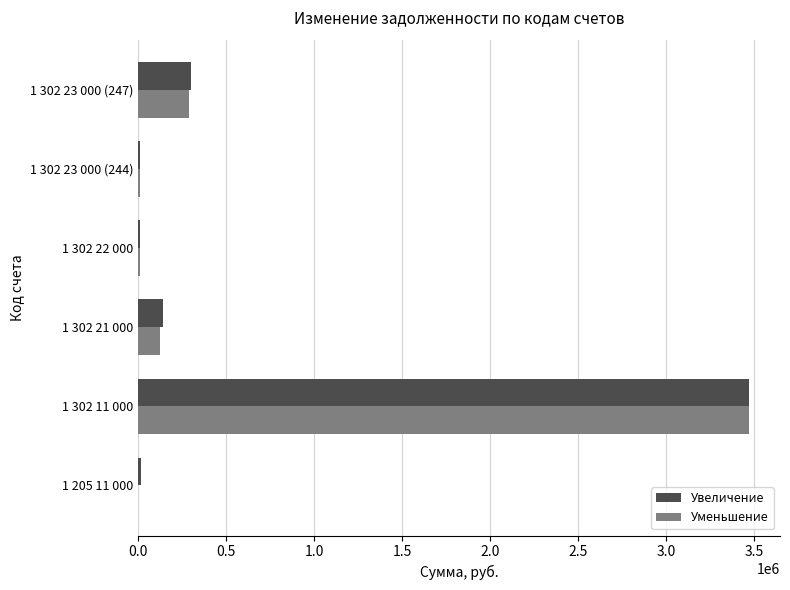

How many data points in Уменьшение are above 123507?

3